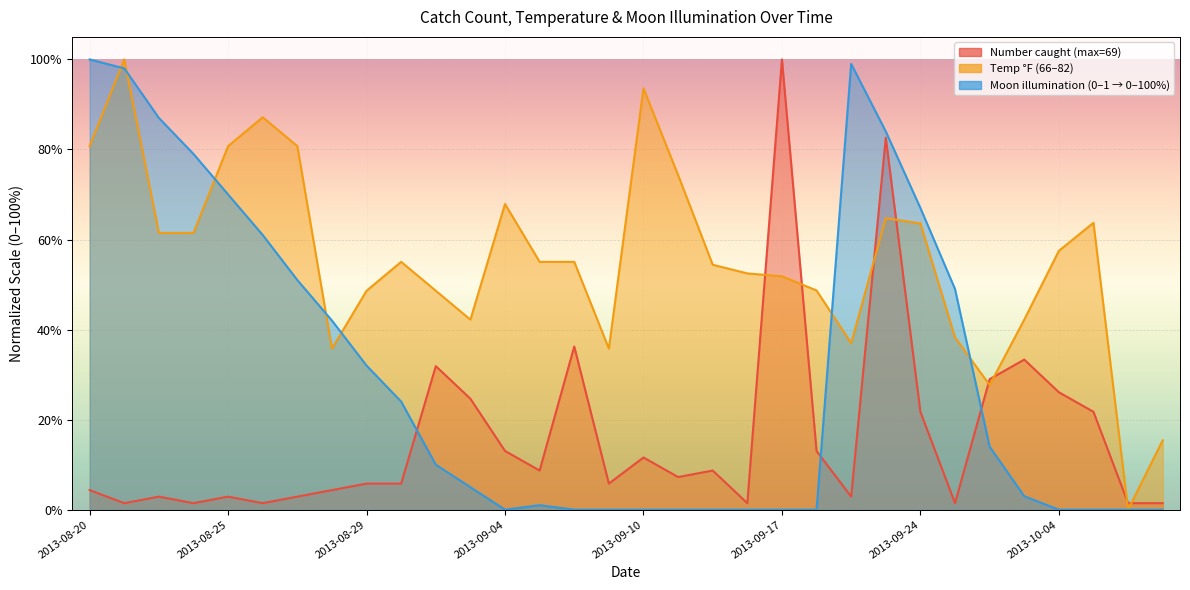

Between 2013-09-18 and 2013-09-30, which series saw the biggest shift?

Temp (F)